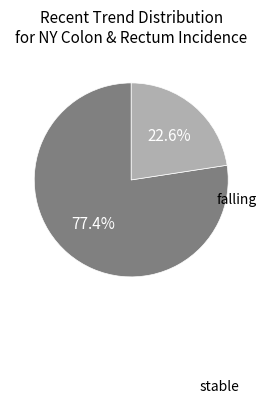

What percentage is the stable slice, to the nearest percent?

23%